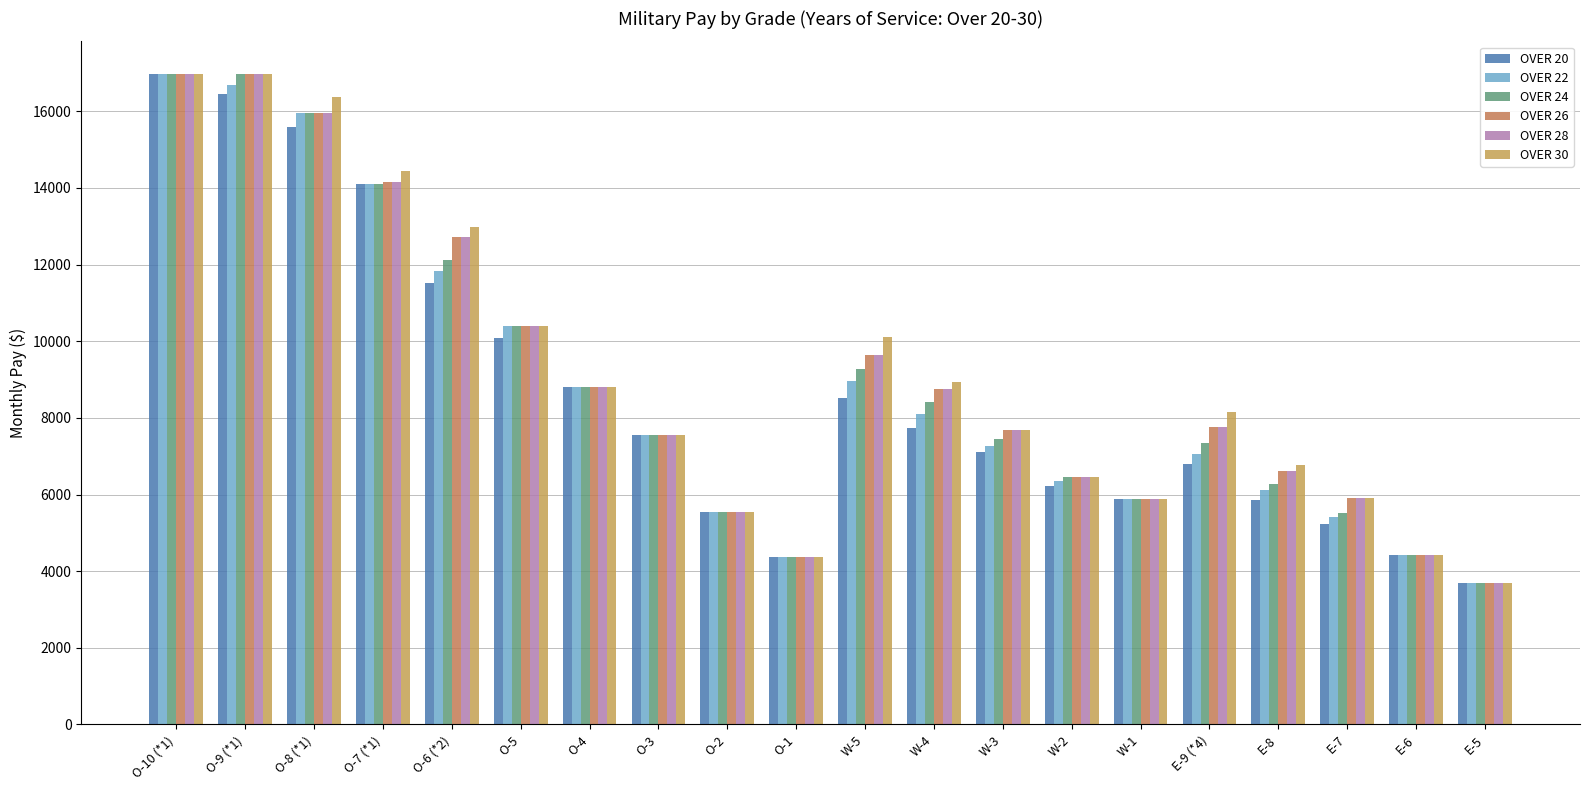

What is the label of the 3rd bar from the left?

O-8 (*1)